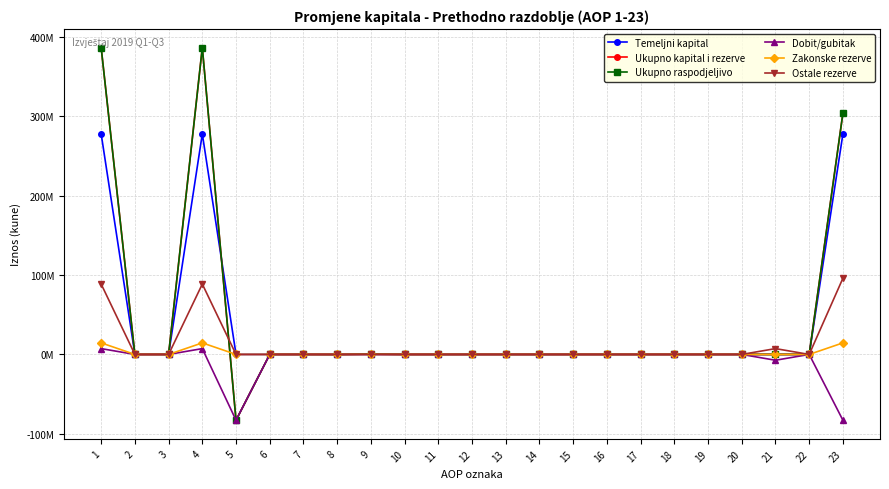

The value of Zakonske rezerve at 21 is 9480767. True or false?

False